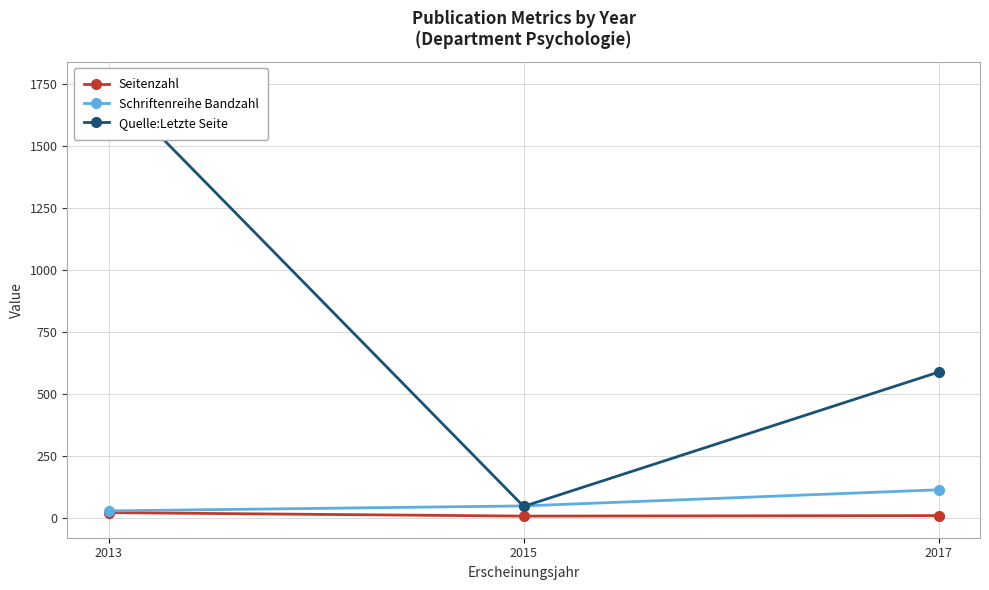

At which label does Seitenzahl reach its minimum?

2015